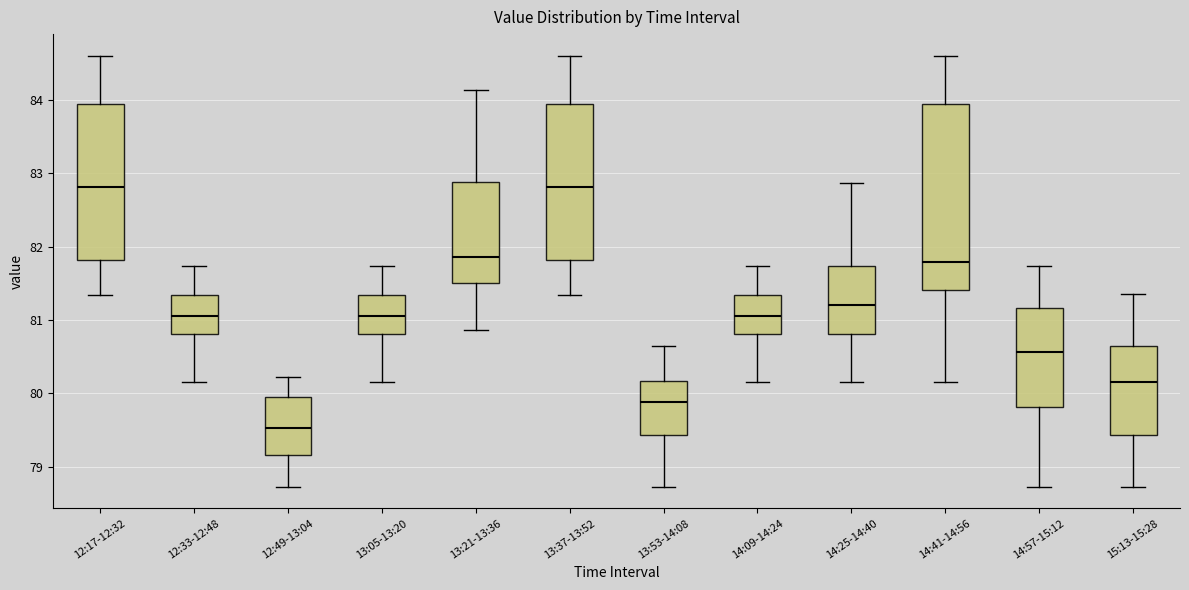

Which box's median line is the lowest?

12:49-13:04